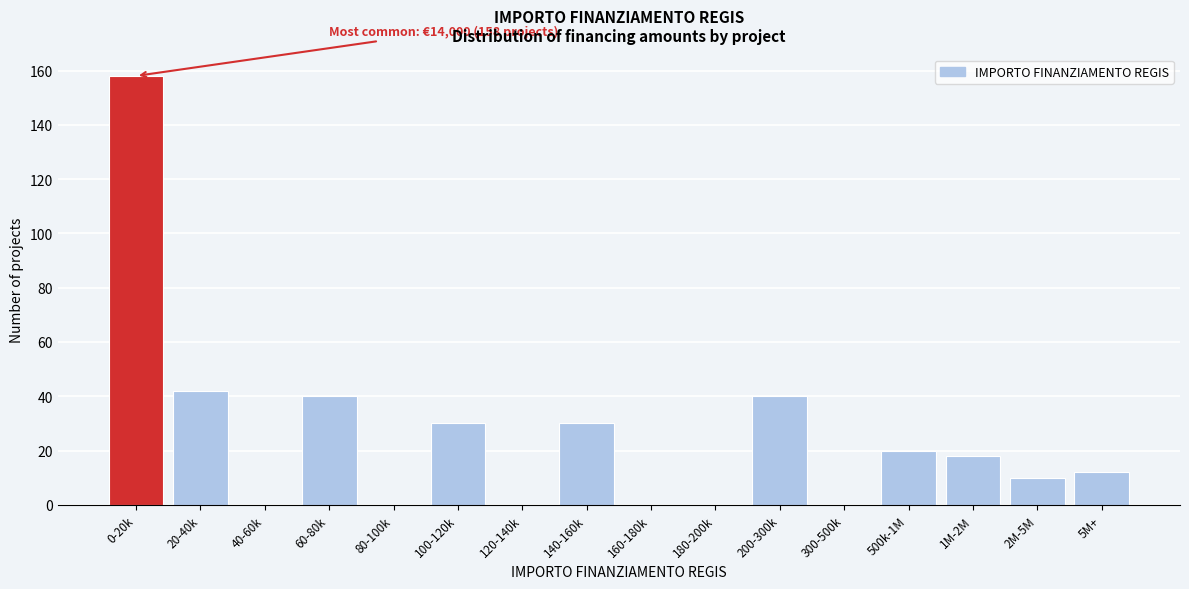

Reading left to right, transcribe all the data shown in this chart.

0-20k=158	20-40k=42	40-60k=0	60-80k=40	80-100k=0	100-120k=30	120-140k=0	140-160k=30	160-180k=0	180-200k=0	200-300k=40	300-500k=0	500k-1M=20	1M-2M=18	2M-5M=10	5M+=12